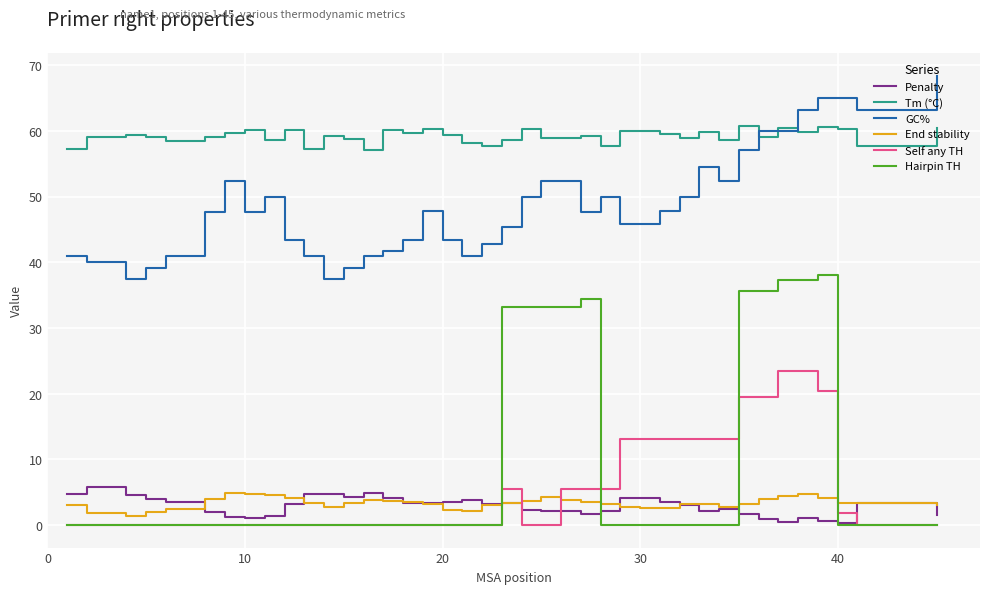

What is the highest value of the Hairpin TH series?

38.0